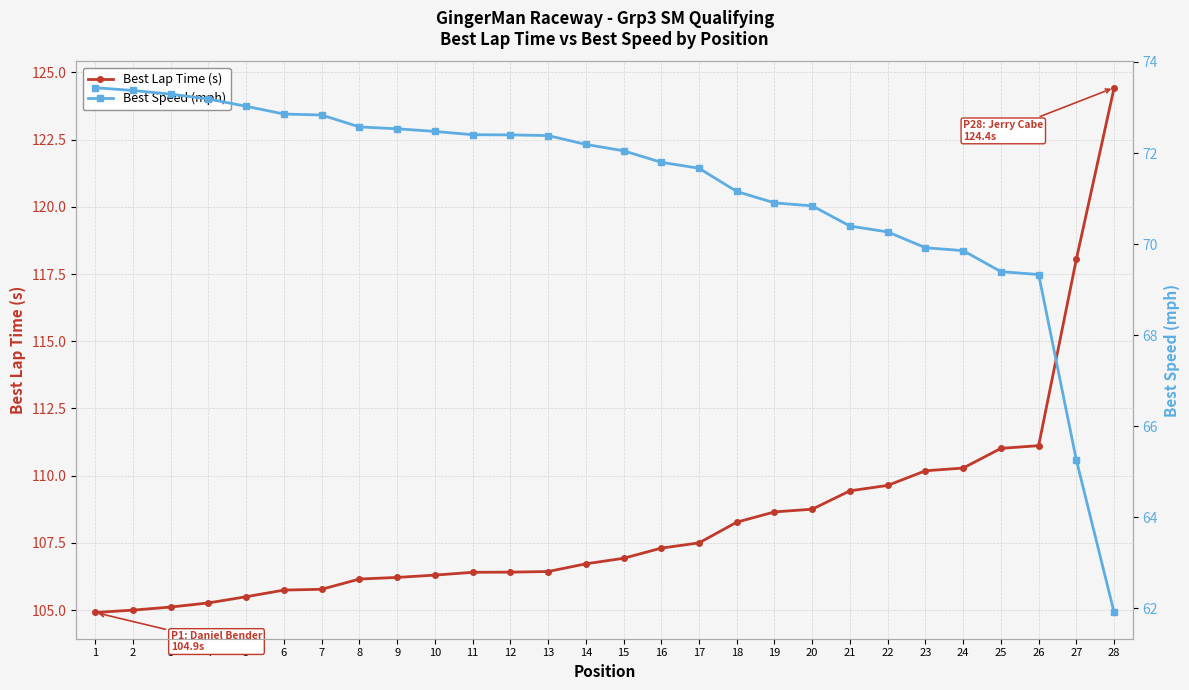

At how many categories does at least one series exceed 109?

8